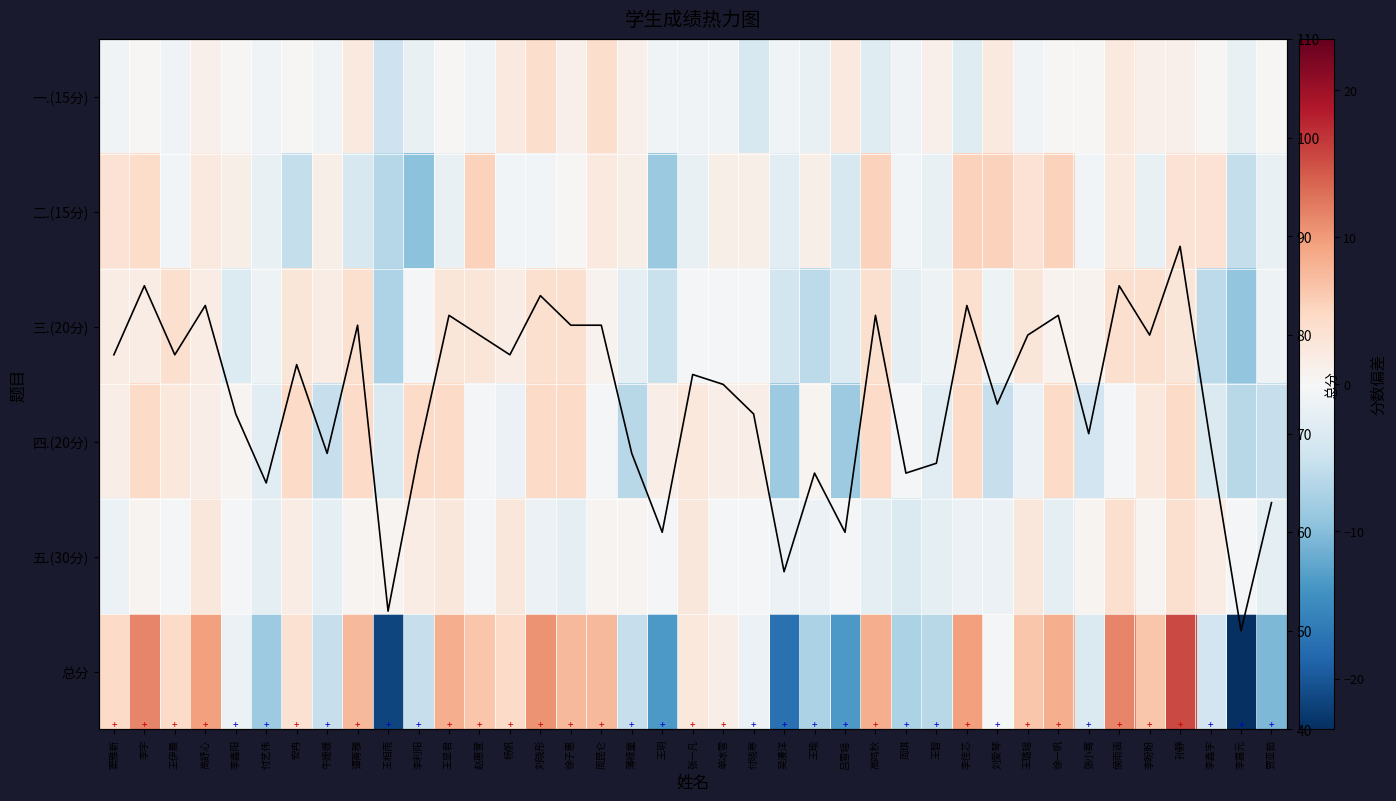

Rank the series at 王相雨 from highest to lowest value.

总分趋势, 五.(30分), 四.(20分), 一.(15分), 二.(15分), 三.(20分), 总分